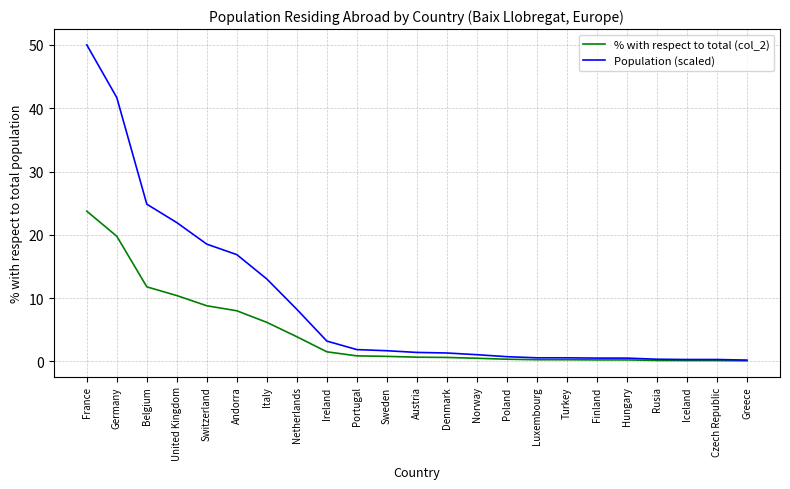

How many categories are shown in the chart?

23